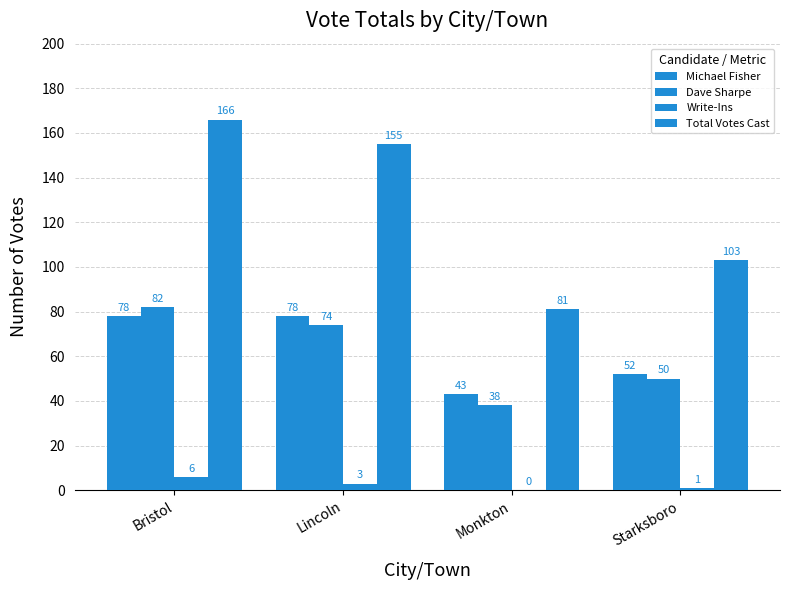

What is the difference between the Michael Fisher values at Starksboro and Bristol?

26